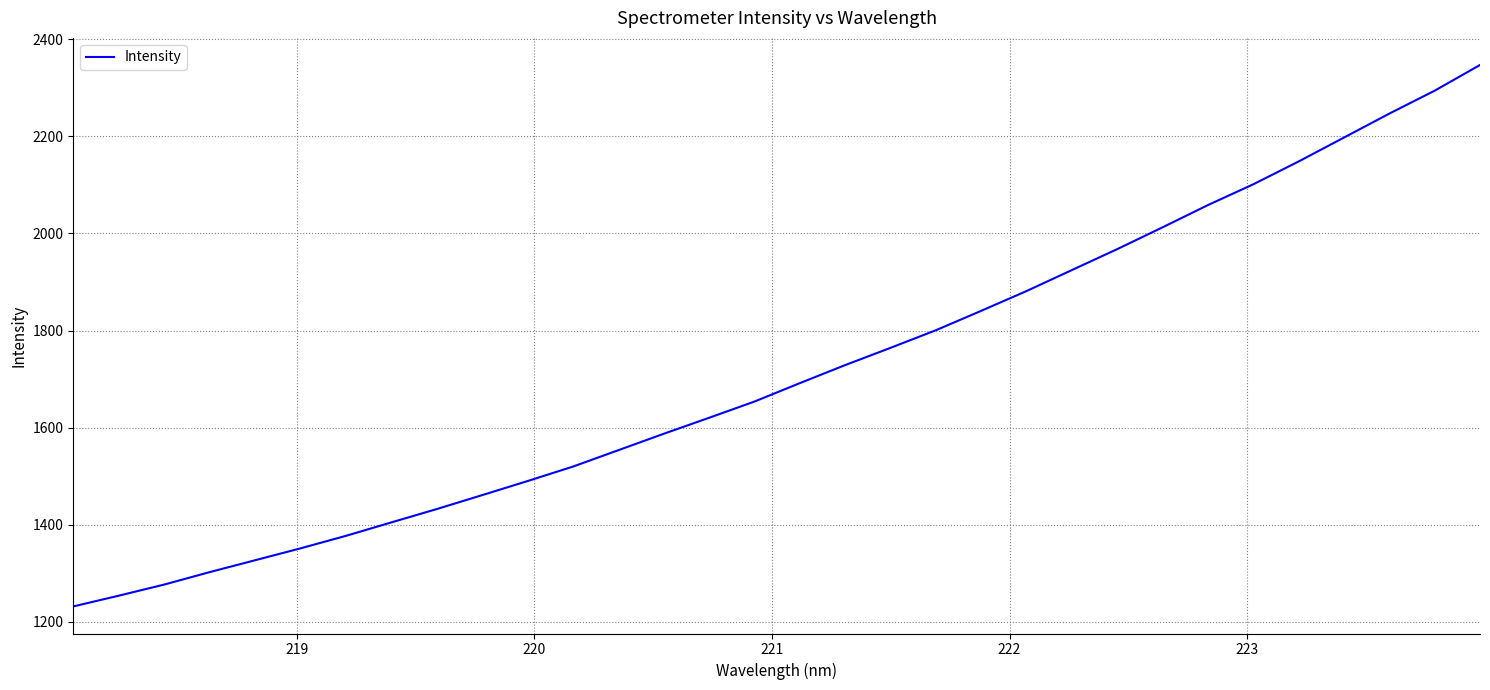

Does the chart display data point markers on the line(s)?

No